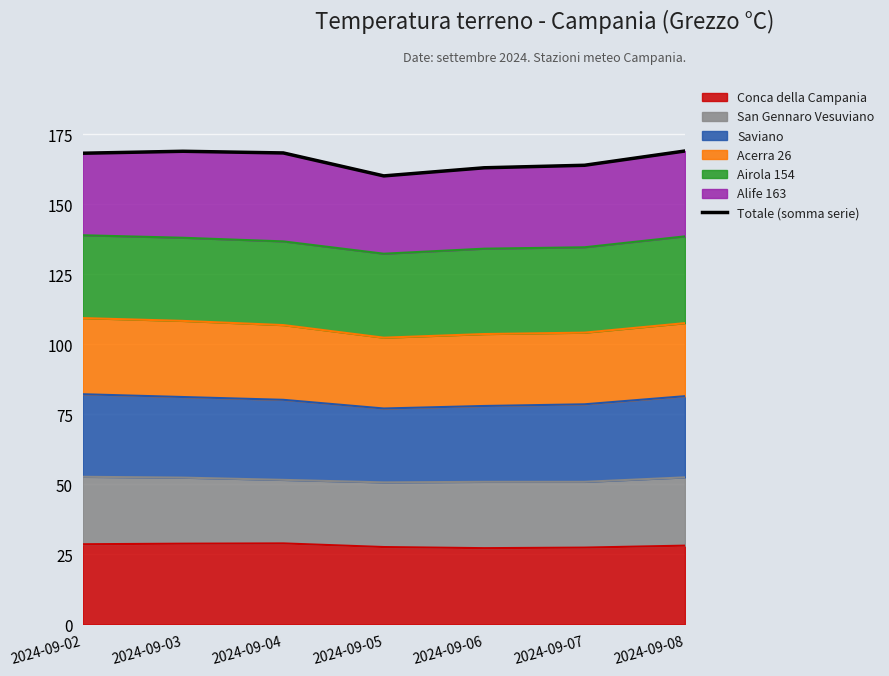

Count the number of values greater than 168.

4